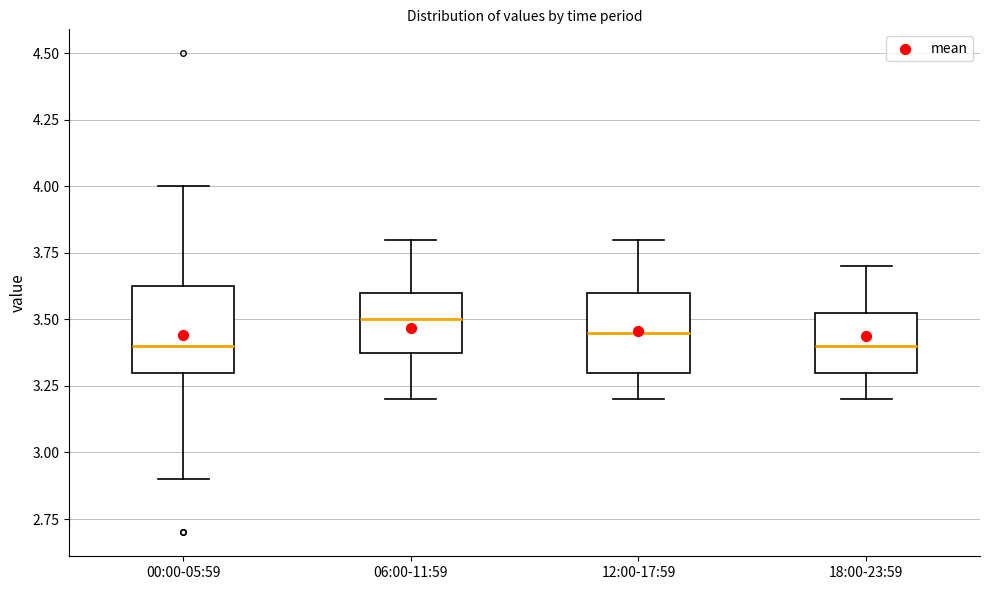

Where does the upper whisker of the box for 12:00-17:59 end on the y-axis? The values are not printed on the chart, so give them approximately, as read against the axis.

3.80